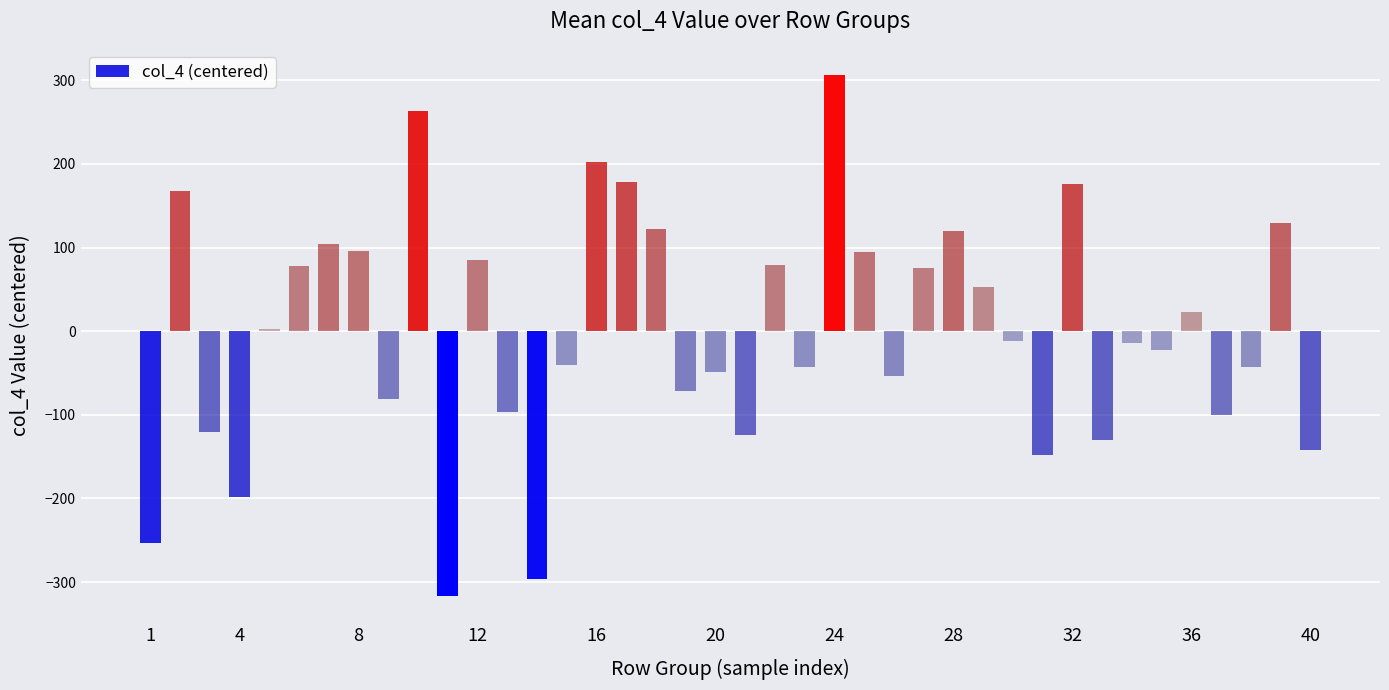

What is the greatest value displayed?

306.4